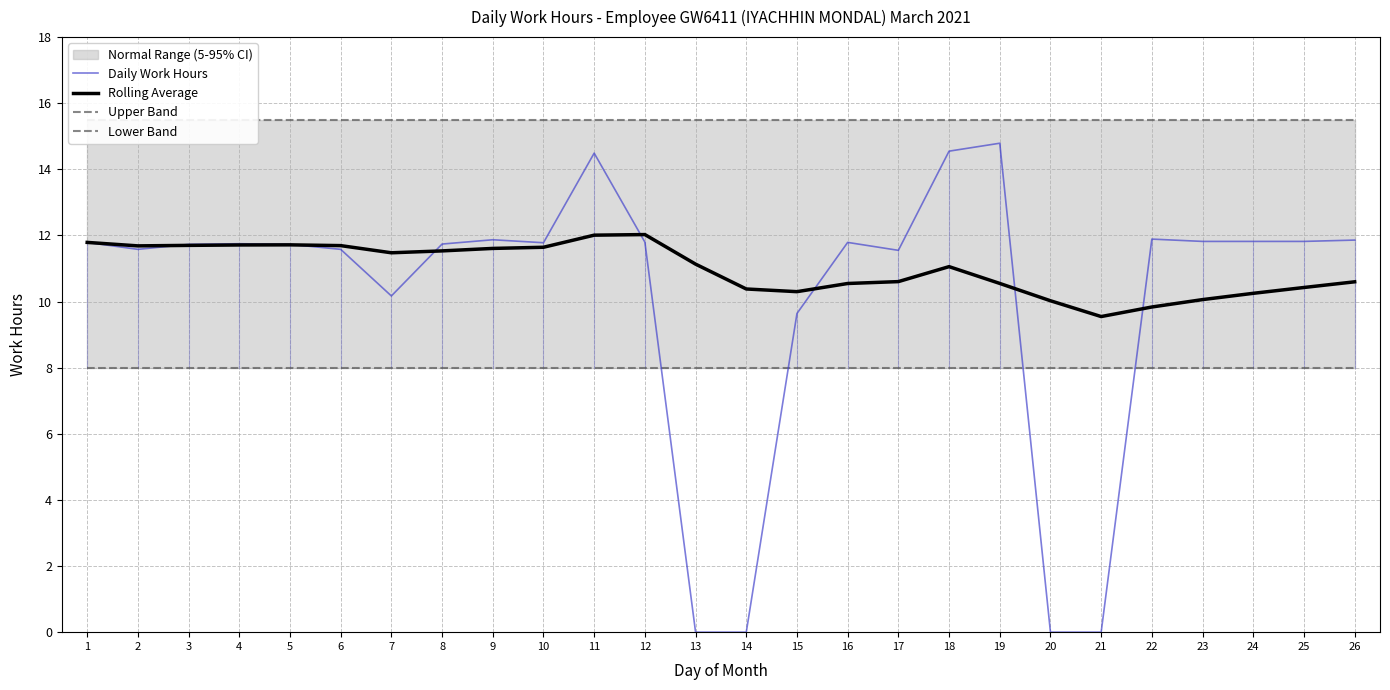

At which category is the sum across all series the highest?

11